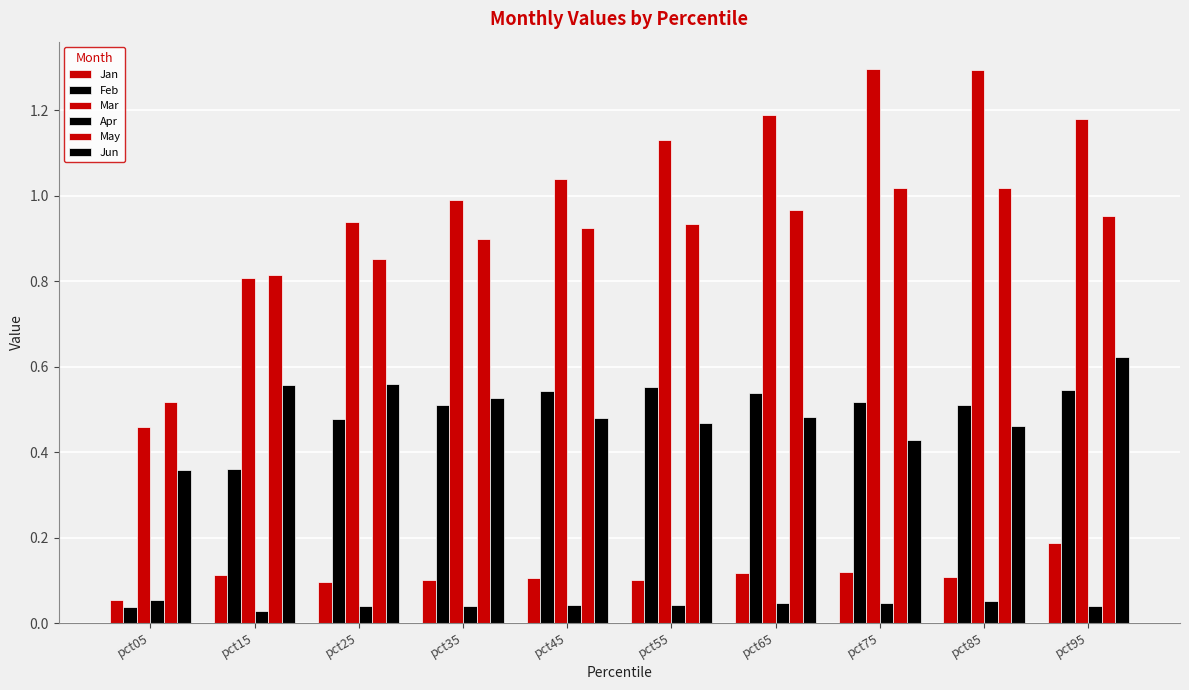

What is the value of the May bar at the 1st from the left?

0.5